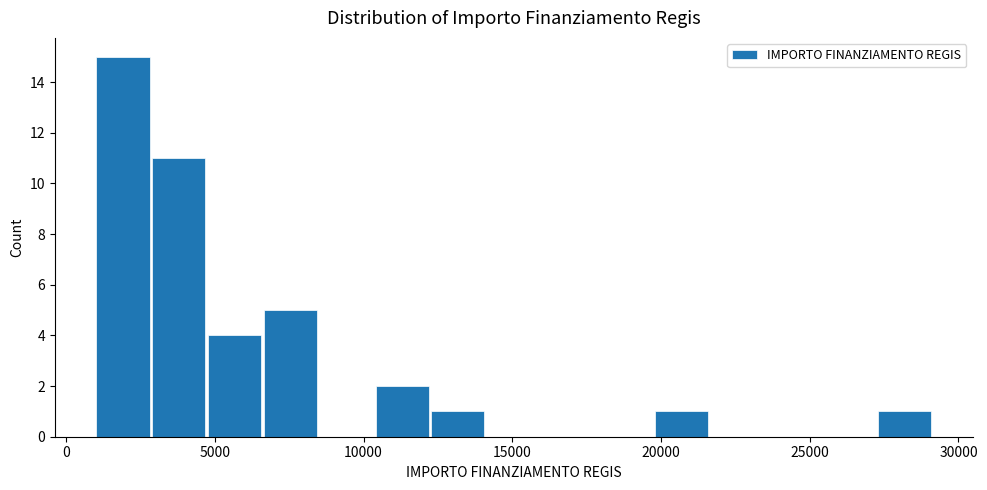

Around what value on the x-axis is the tallest bar? Give the approximate position of its centre, as read against the axis.

2000